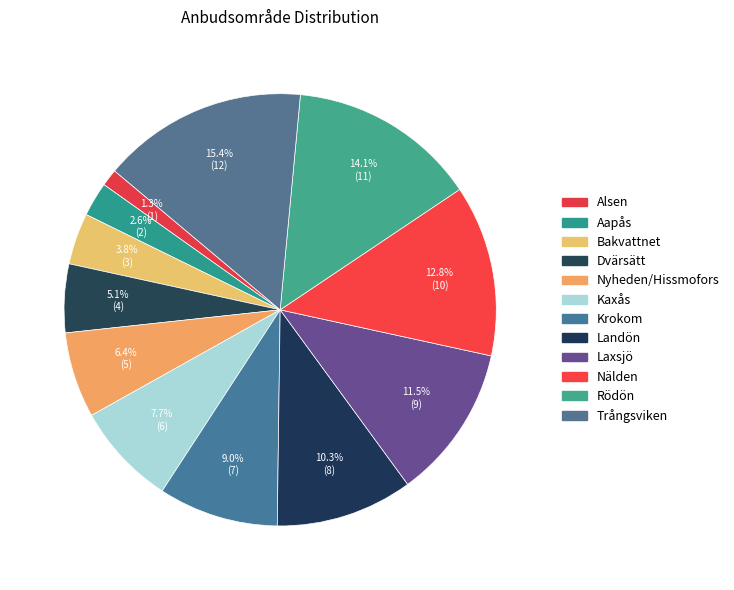

To the nearest percent, what is the combined percentage of Kaxås and Landön?

18%